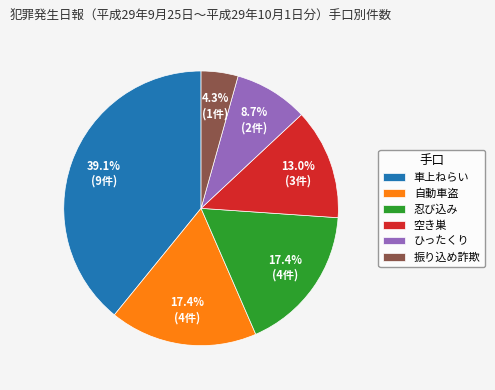

Is there any slice that represents more than half of the pie?

No